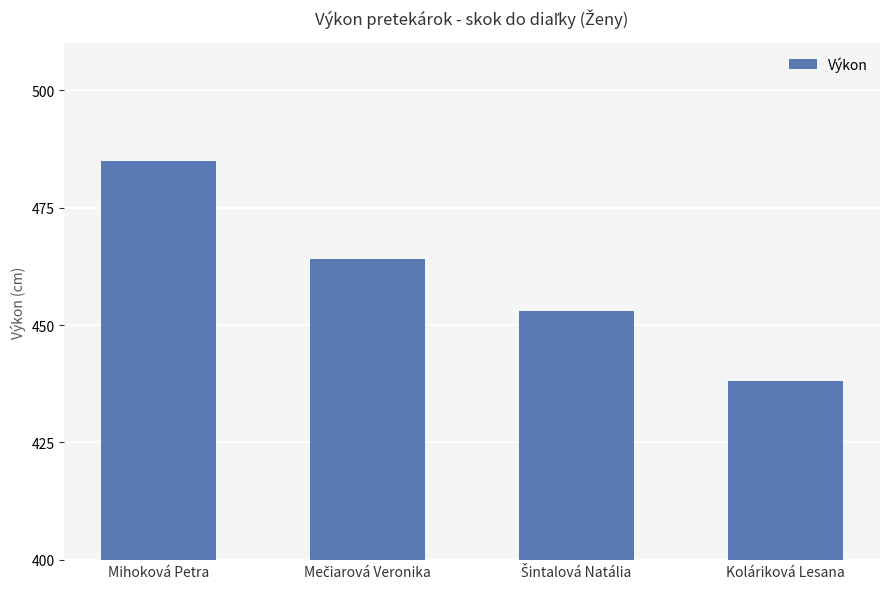

What is the change in value from Mihoková Petra to Koláriková Lesana?

-47